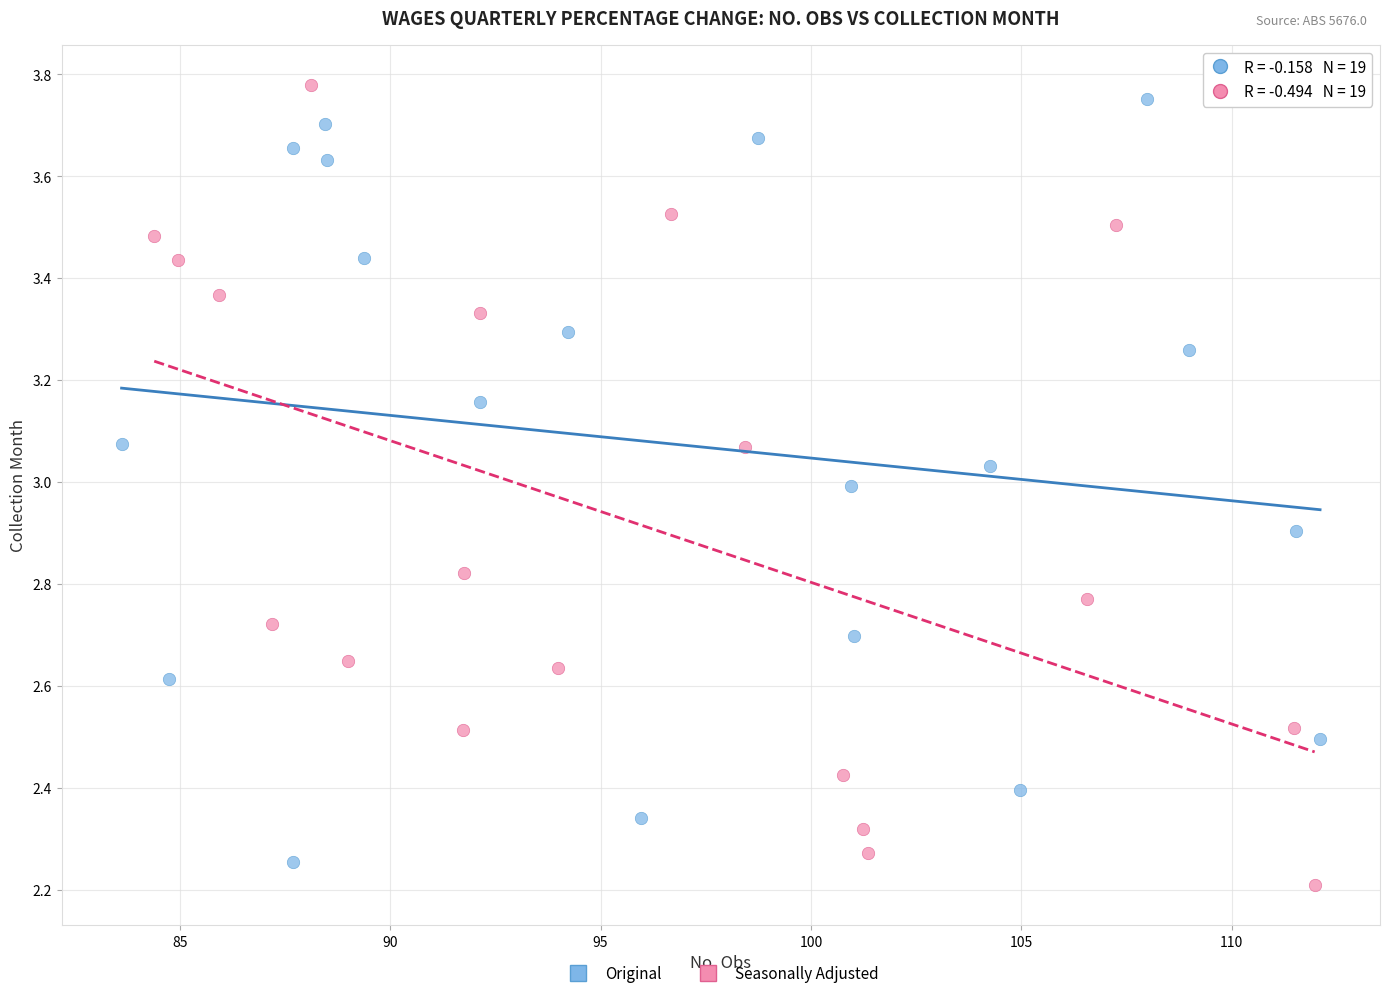

Which series contains the highest Y value?

Seasonally Adjusted